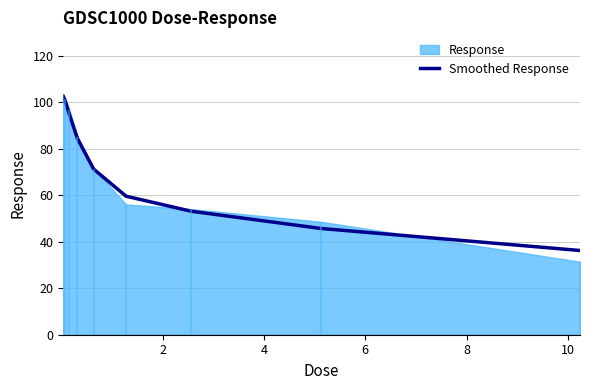

What is the highest value of the Smoothed Response series?

102.5